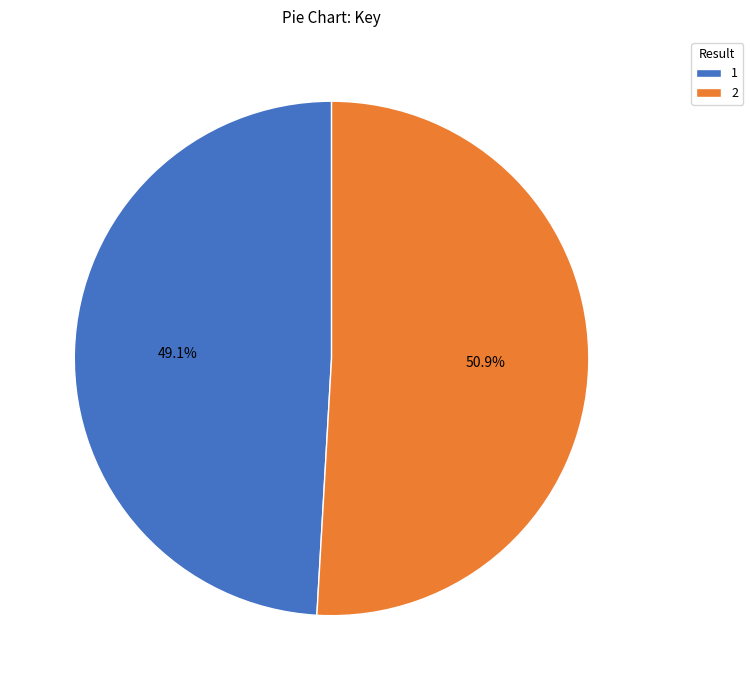

To the nearest percent, what is the average slice percentage?

50%